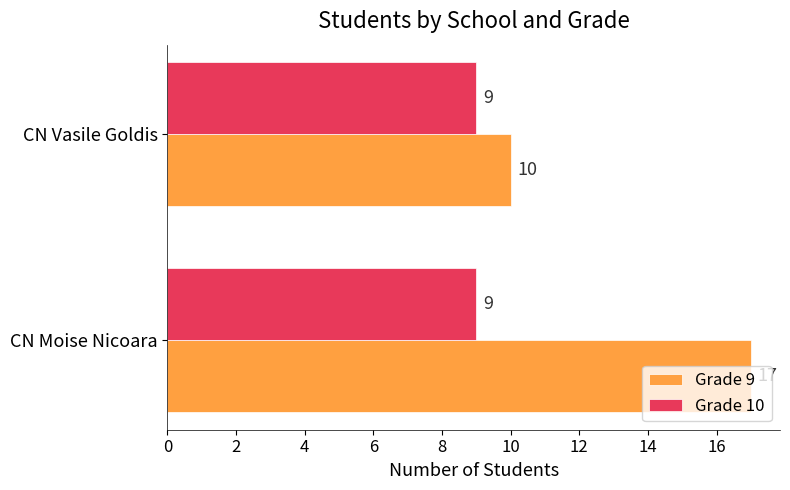

What is the maximum value shown in the chart?

17